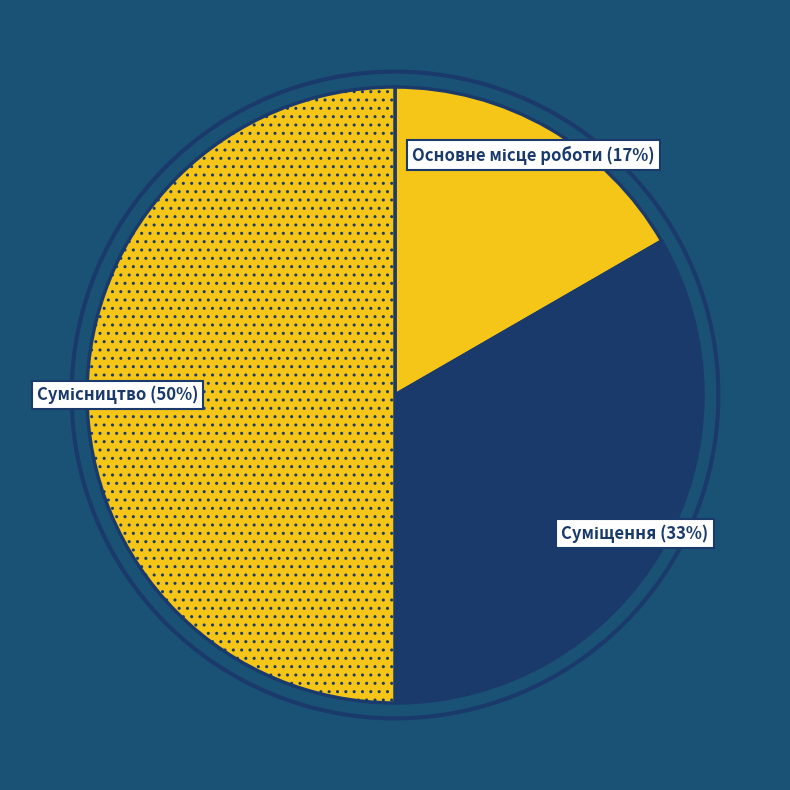

How many slices are in this pie chart?

3